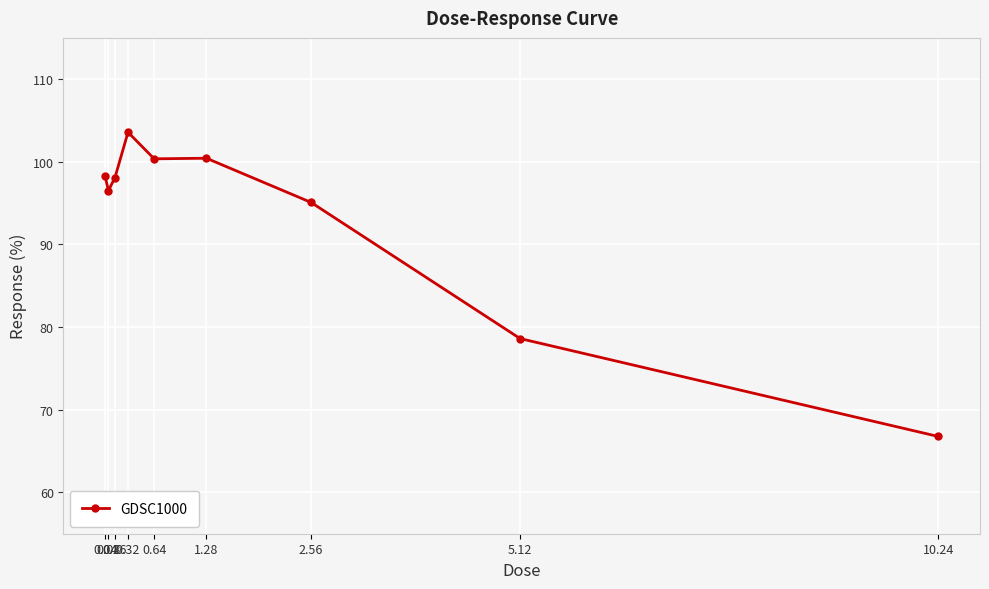

What is the value of the 4th point from the left?

103.6